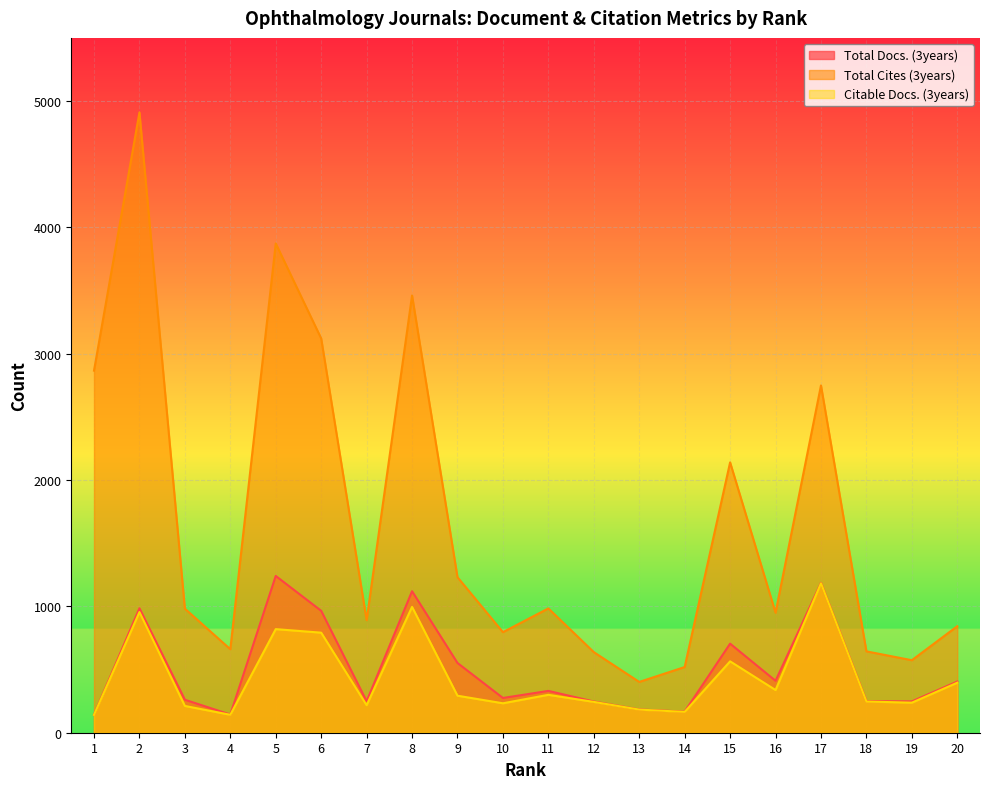

Rank the series at 11 from lowest to highest value.

Citable Docs. (3years), Total Docs. (3years), Total Cites (3years)